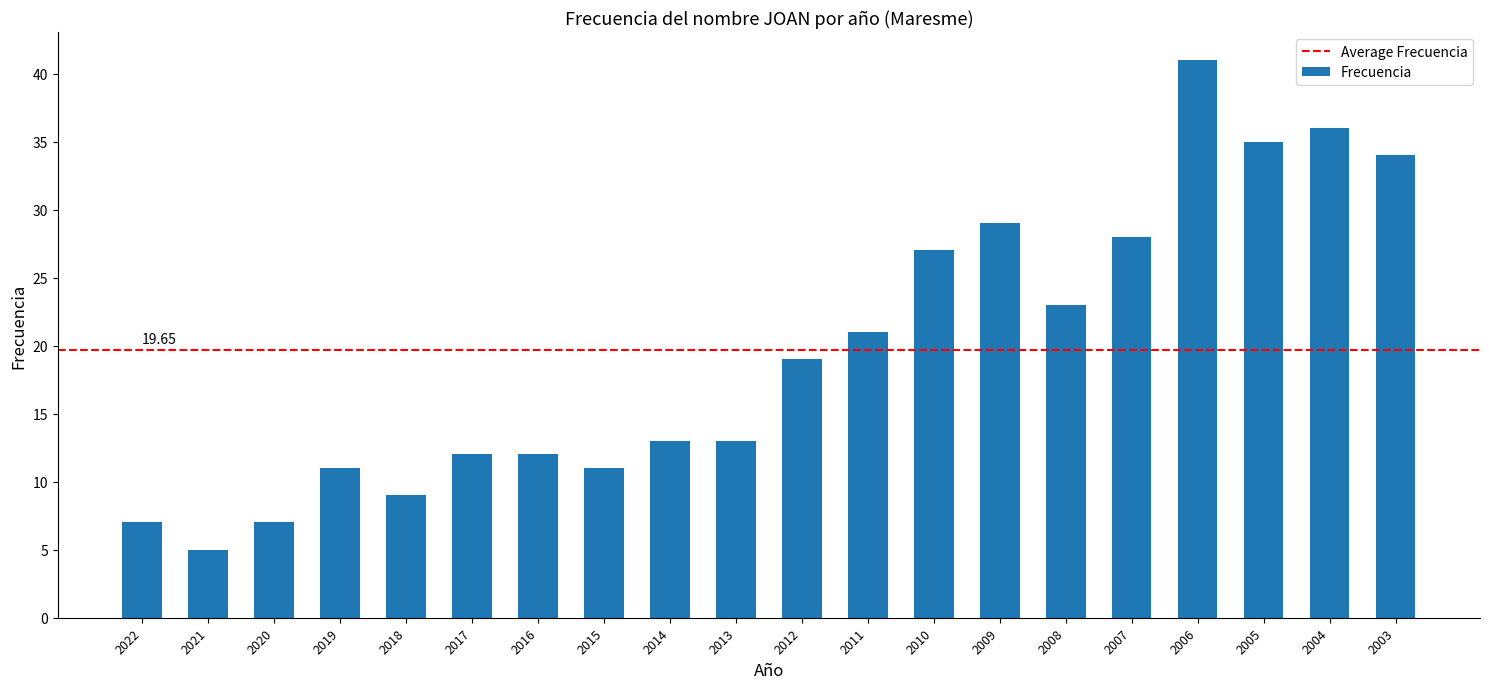

What is the change in value from 2009 to 2003?

+5